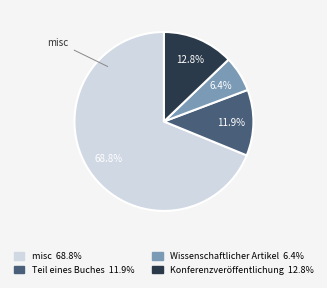

Is there any slice that represents more than half of the pie?

Yes